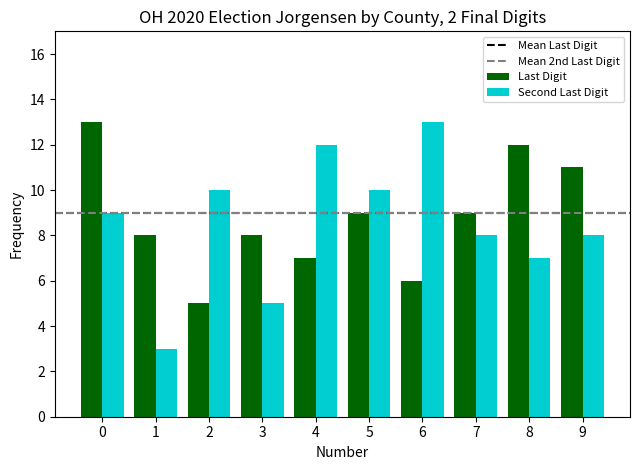

At 7, list the series in order from smallest to largest.

Second Last Digit, Last Digit